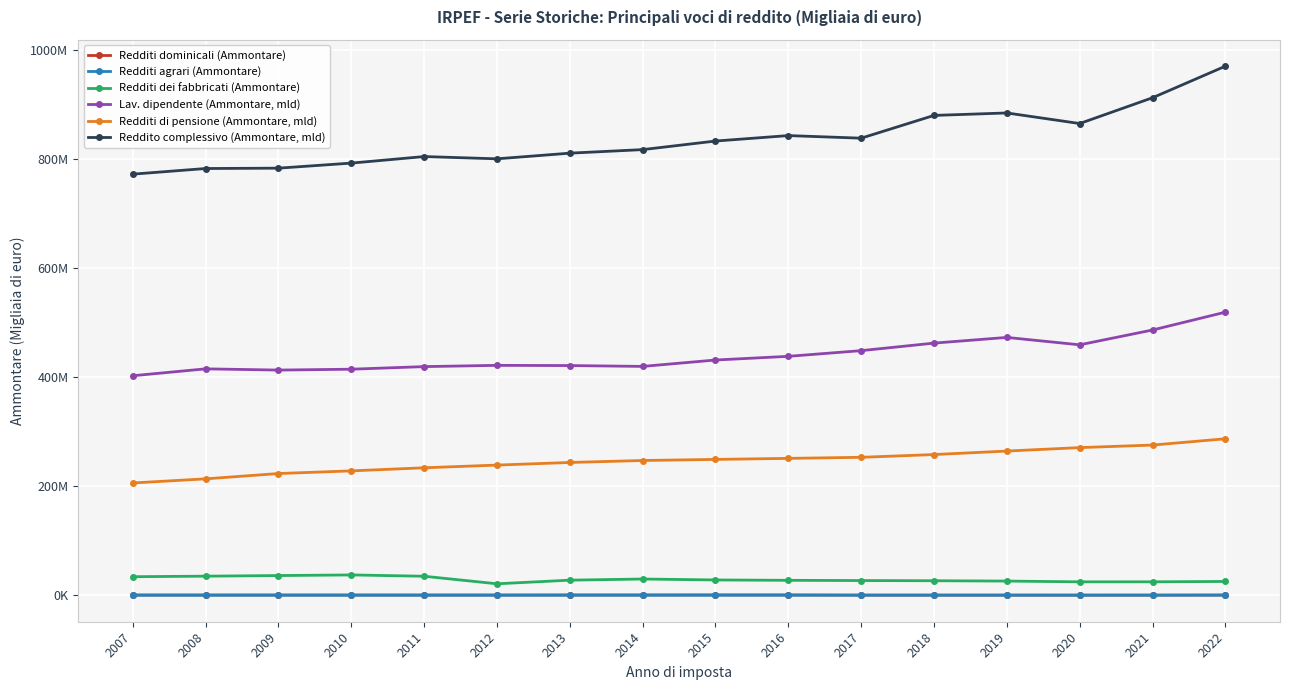

Rank the categories by Redditi di pensione (Ammontare, mld) value from lowest to highest.

2007, 2008, 2009, 2010, 2011, 2012, 2013, 2014, 2015, 2016, 2017, 2018, 2019, 2020, 2021, 2022